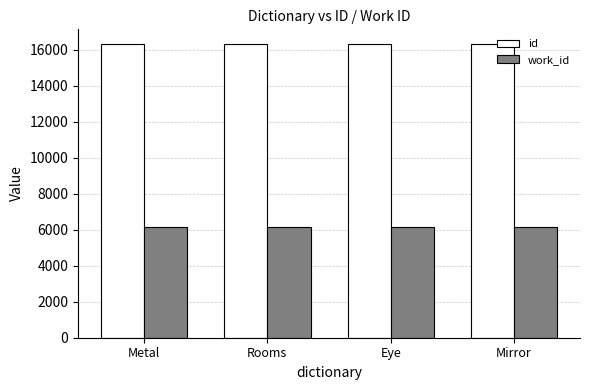

What is the value of the id bar at the 4th from the left?

16312